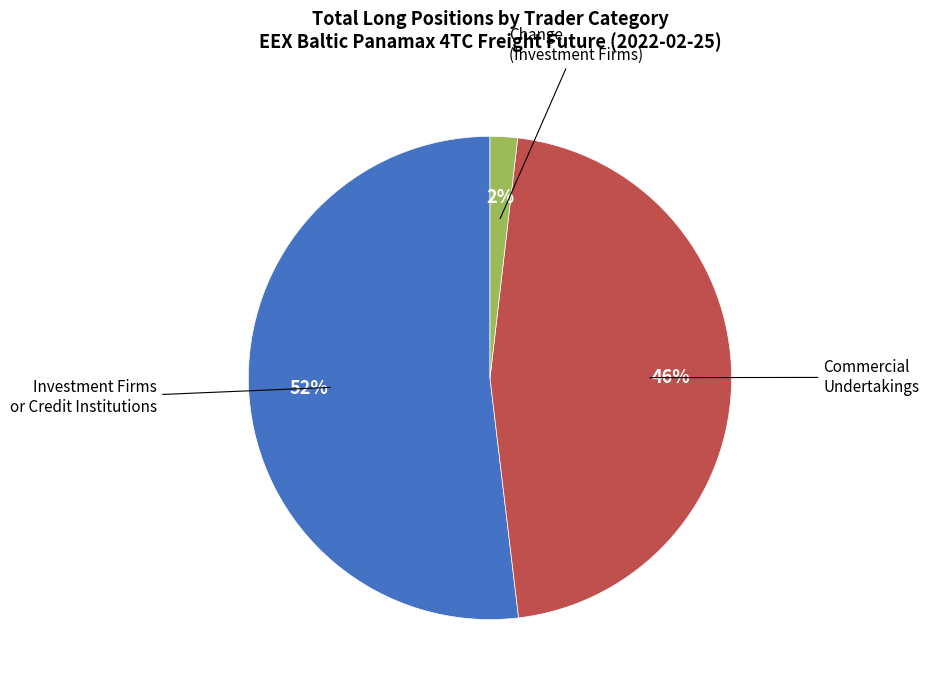

Is there a majority slice in this chart?

Yes